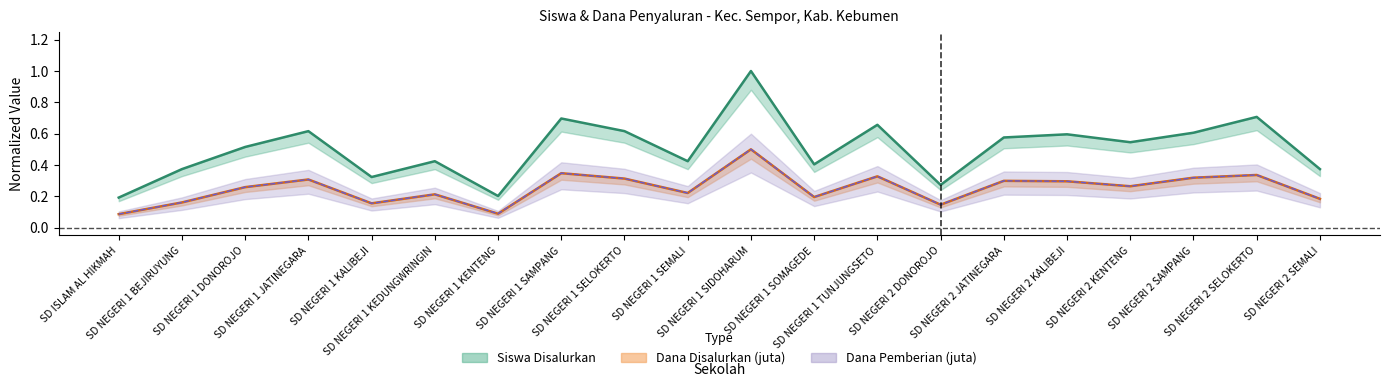

At which category is the sum across all series the highest?

SD NEGERI 1 SIDOHARUM